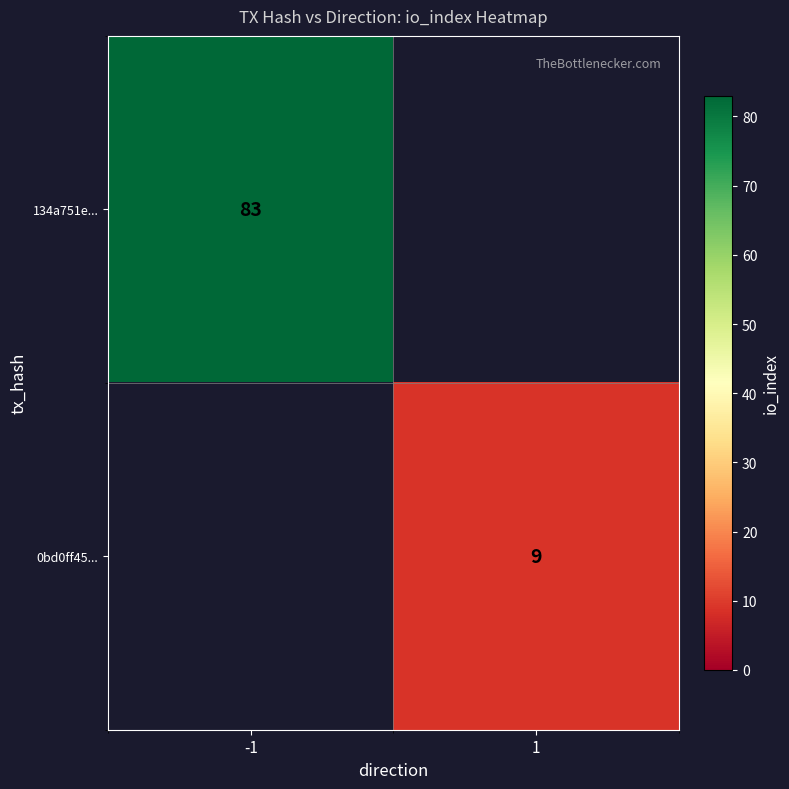

The value of 0bd0ff45... at 1 is 9. True or false?

True